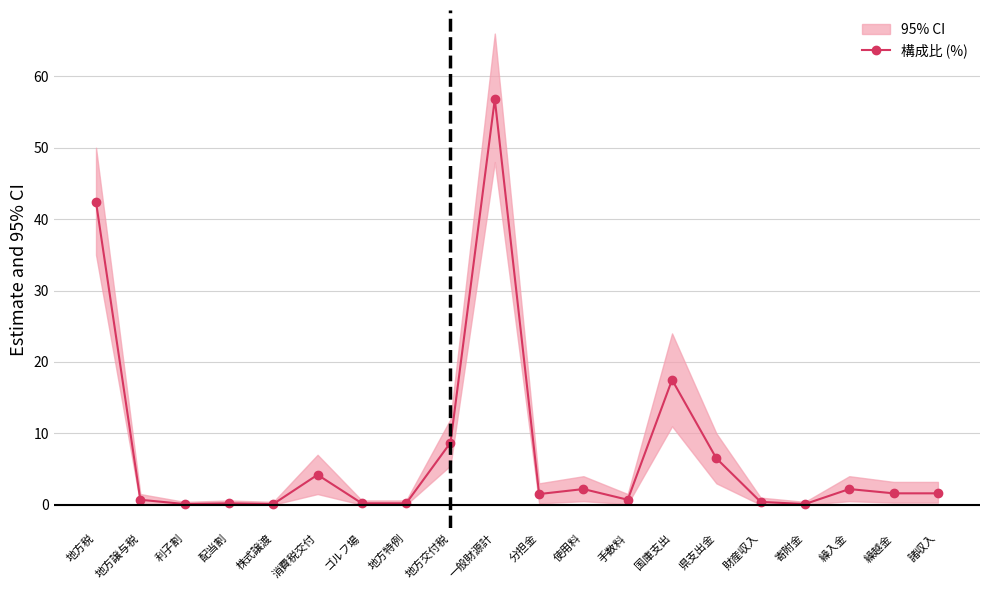

True or false: the data shows 0.1 at 地方特例.

False